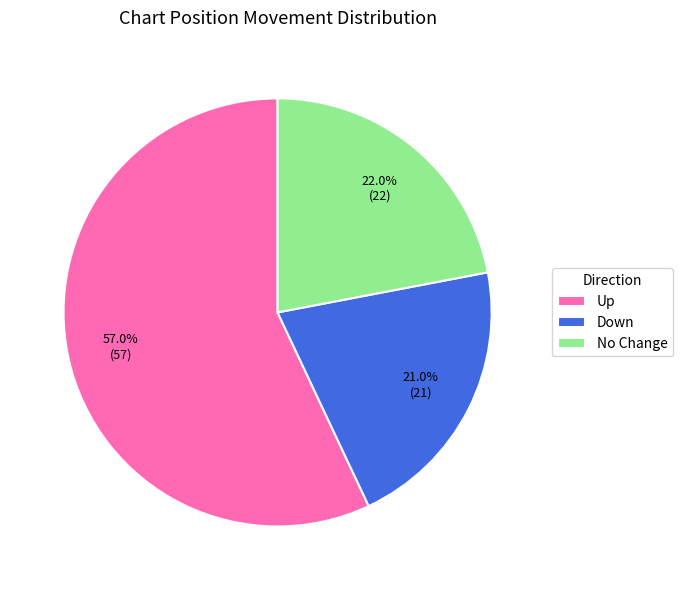

Is there any slice that represents more than half of the pie?

Yes